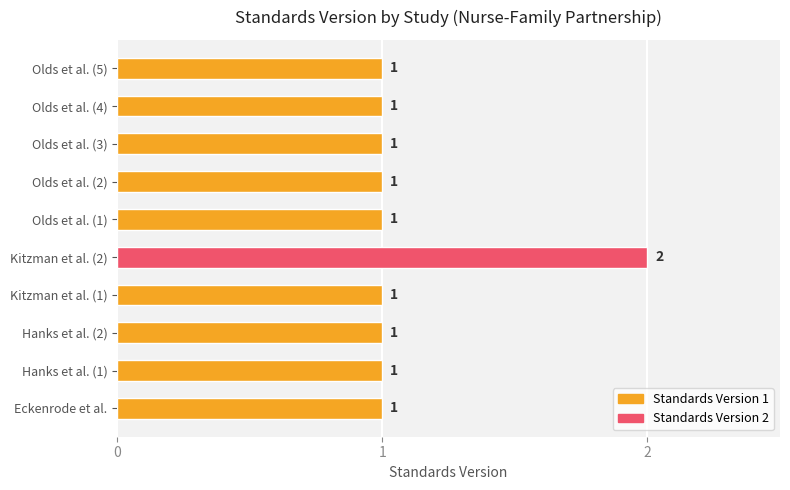

How many values are between 1 and 2?

10